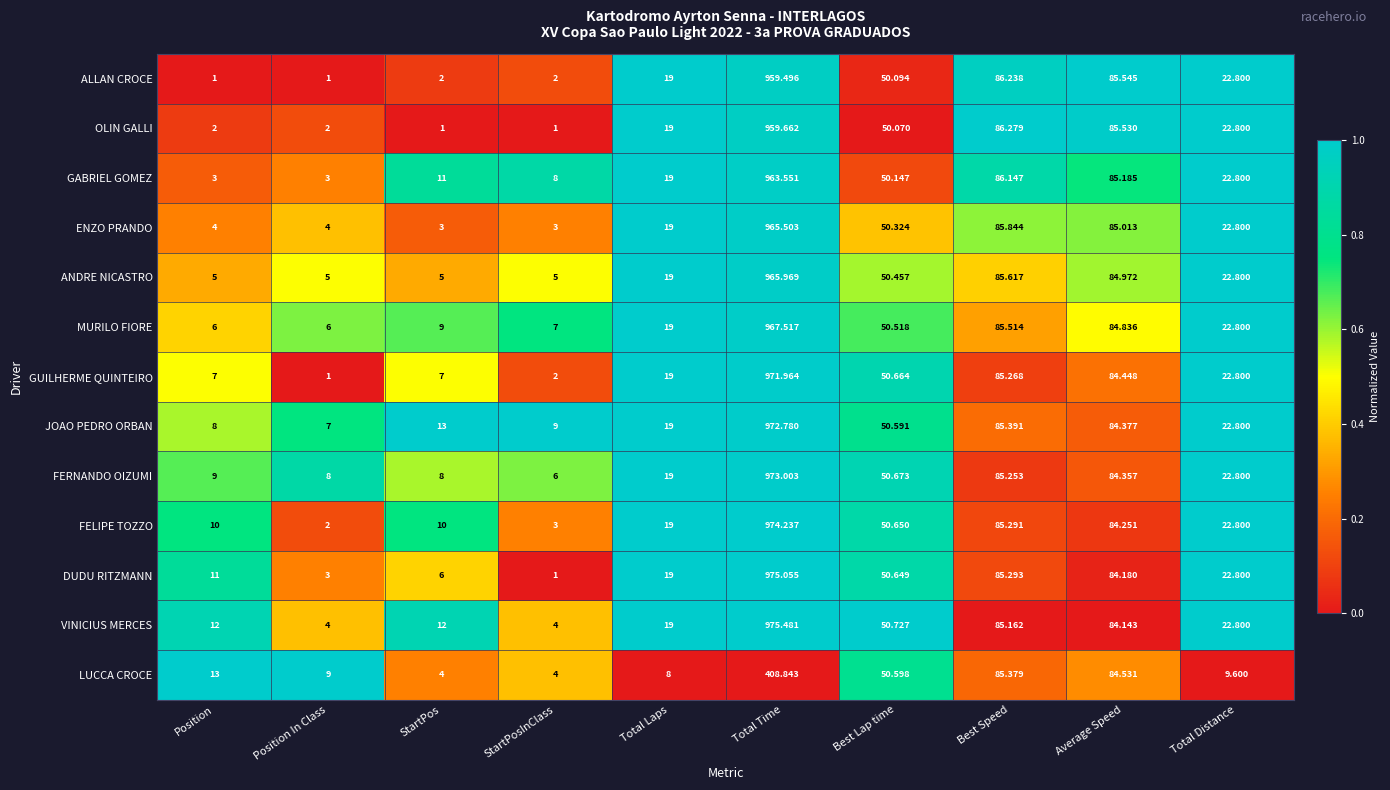

What is the total value across all series at Average Speed?

1101.4